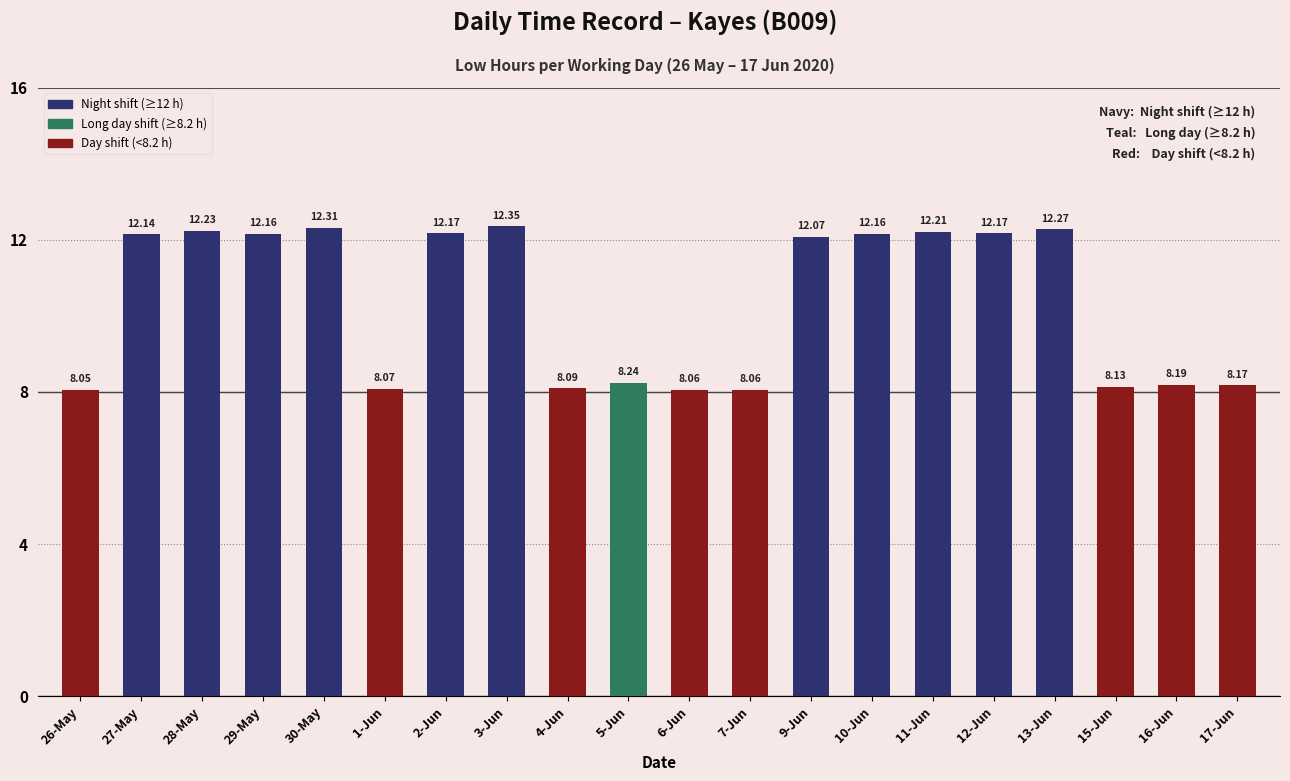

Between 16-Jun and 12-Jun, which is larger?

12-Jun